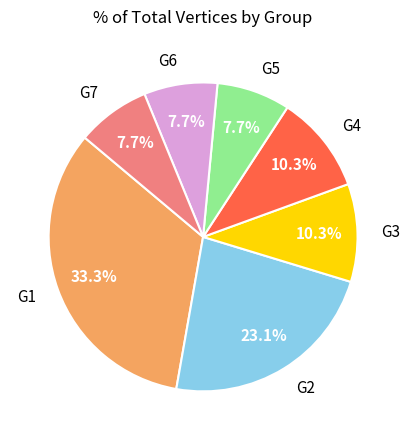

Does G3 represent more than half of the total?

No